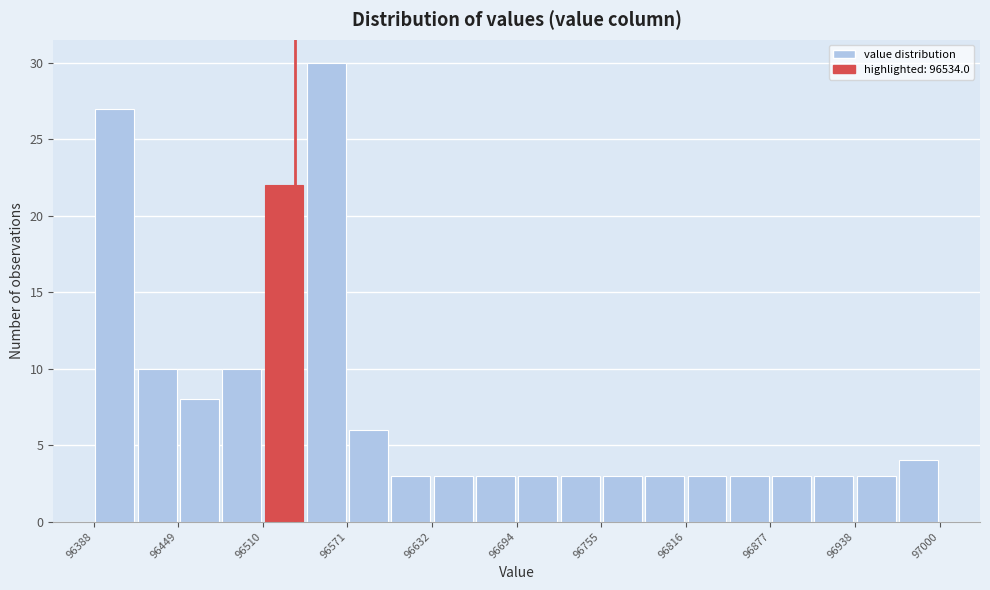

Read against the x-axis, roughly where is the centre of the tallest bar?

96560